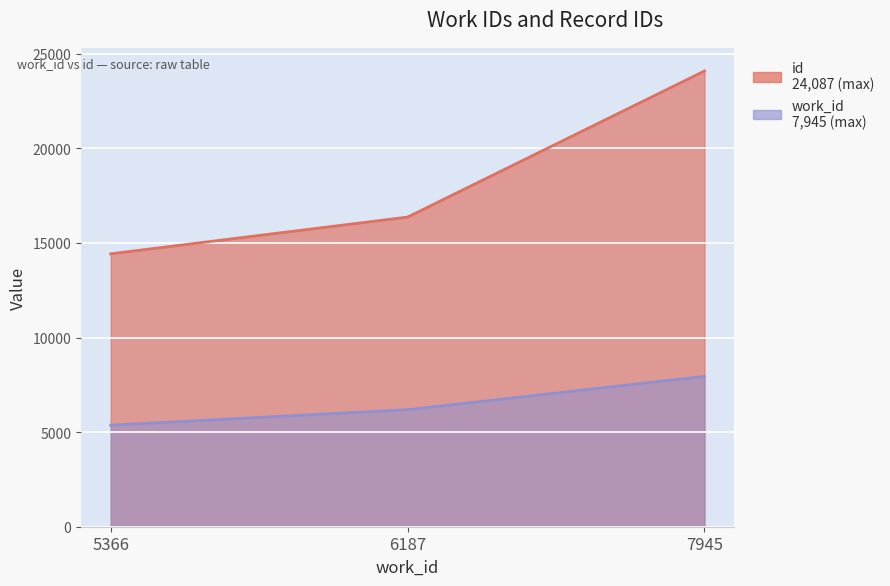

Is it true that work_id equals 9448 at 5366?

False